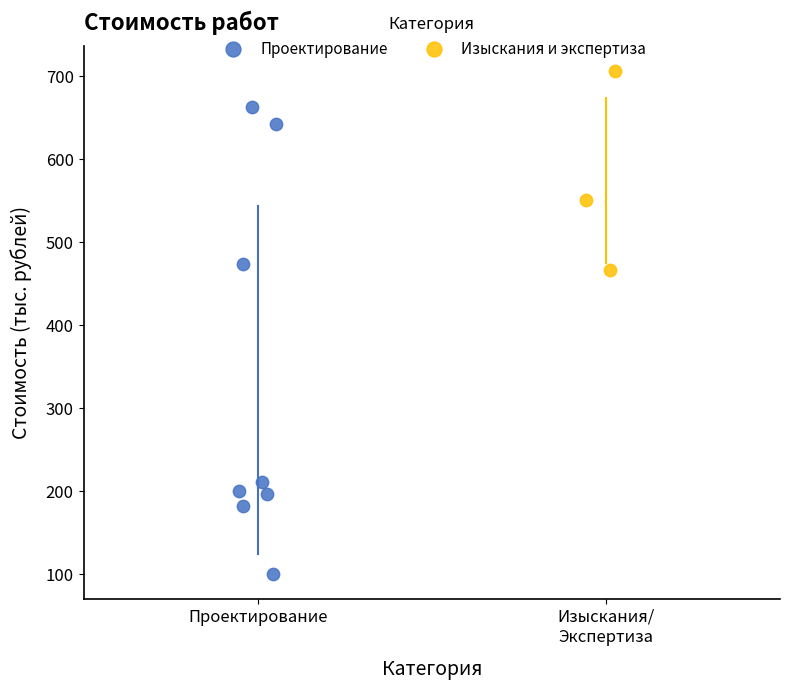

Which series has the widest spread of Y values?

Проектирование